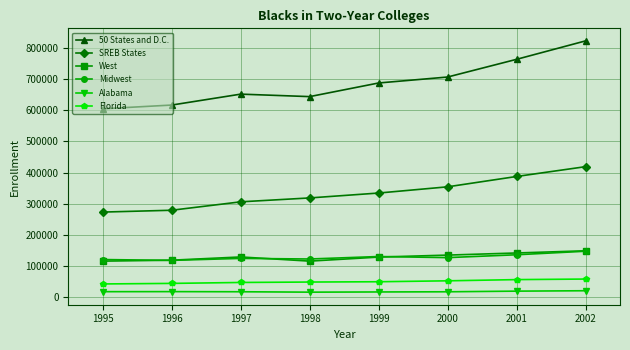

Is it true that 50 States and D.C. equals 259966 at 1995?

False